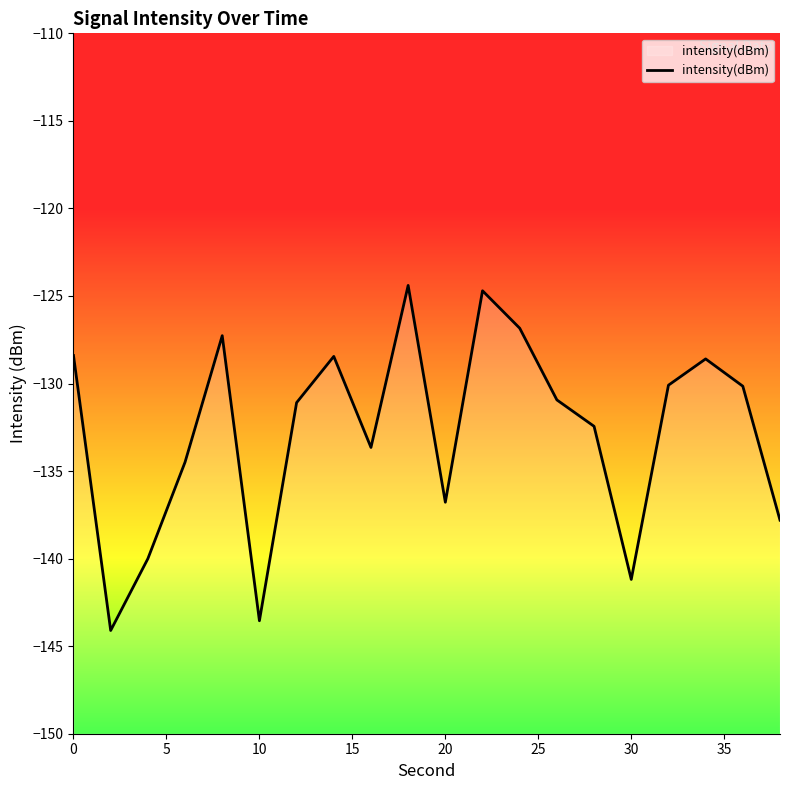

What is the approximate value at 10?

-143.5